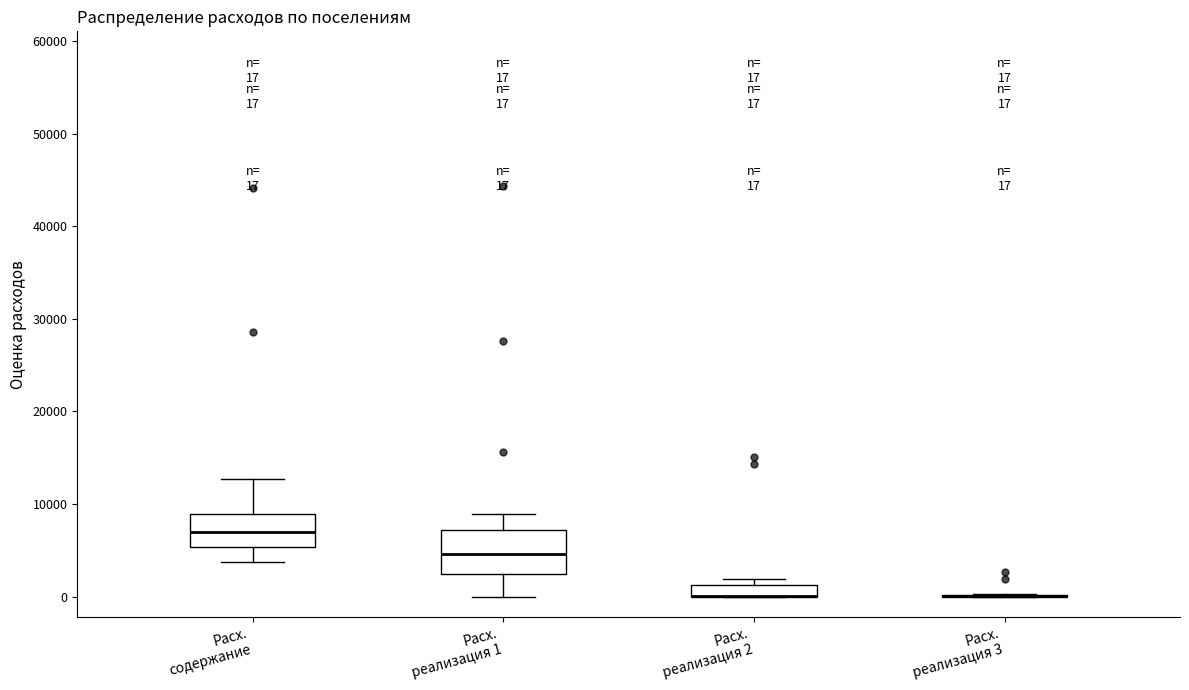

Which box is the tallest, from its lower edge to its upper edge?

Расх. реализация 1